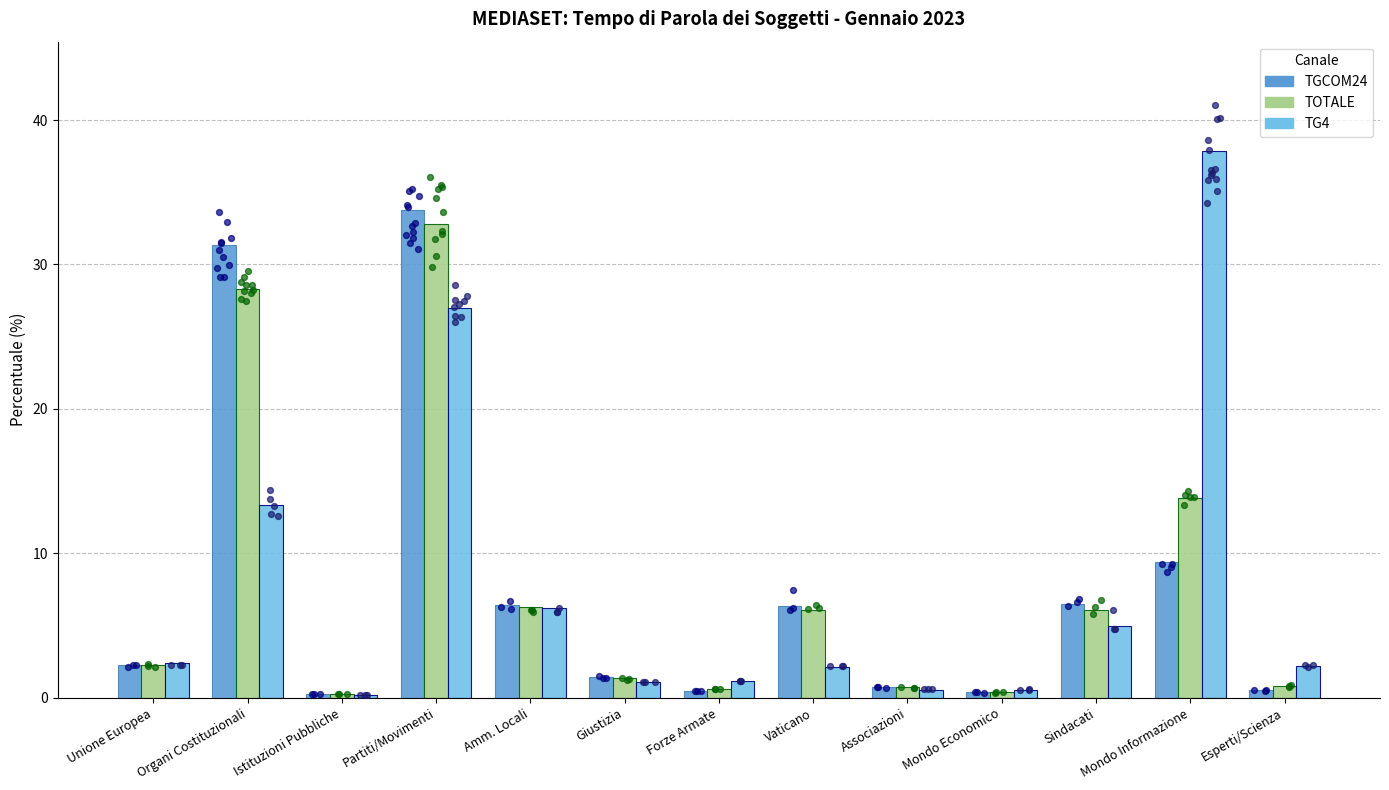

Which series has the largest total across all categories?

TGCOM24